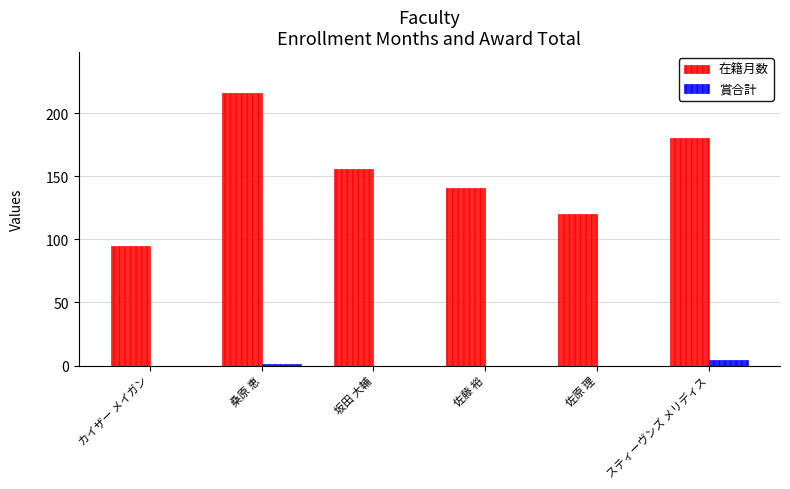

Which series has the widest spread of values?

在籍月数